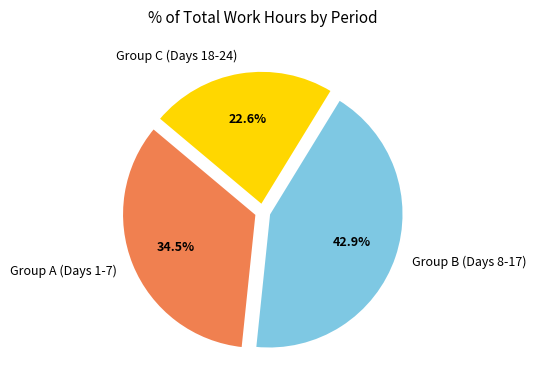

Between Group B (Days 8-17) and Group A (Days 1-7), which is larger?

Group B (Days 8-17)